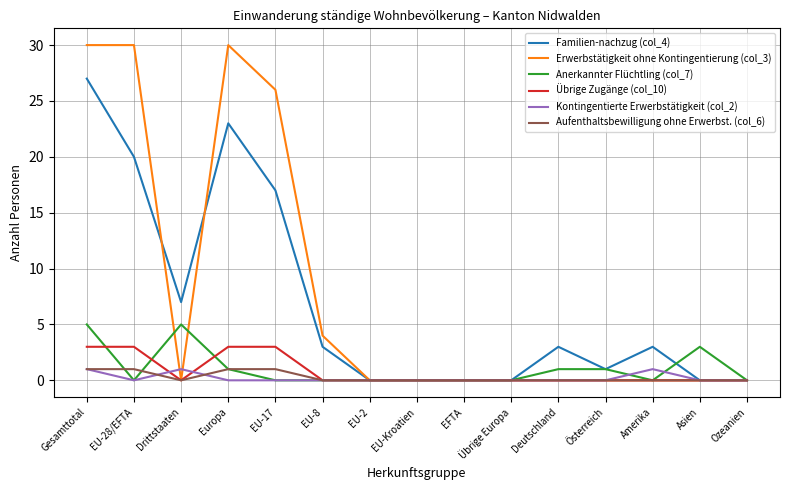

At which category is the sum across all series the highest?

Gesamttotal